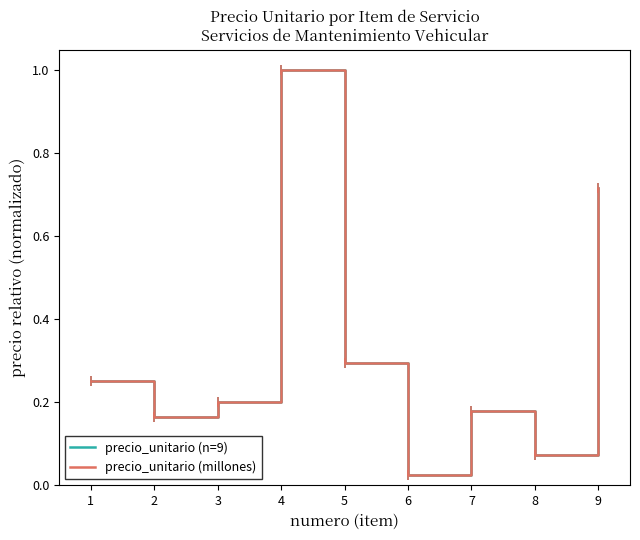

Which series has the largest range (max minus min)?

precio_unitario (millones)